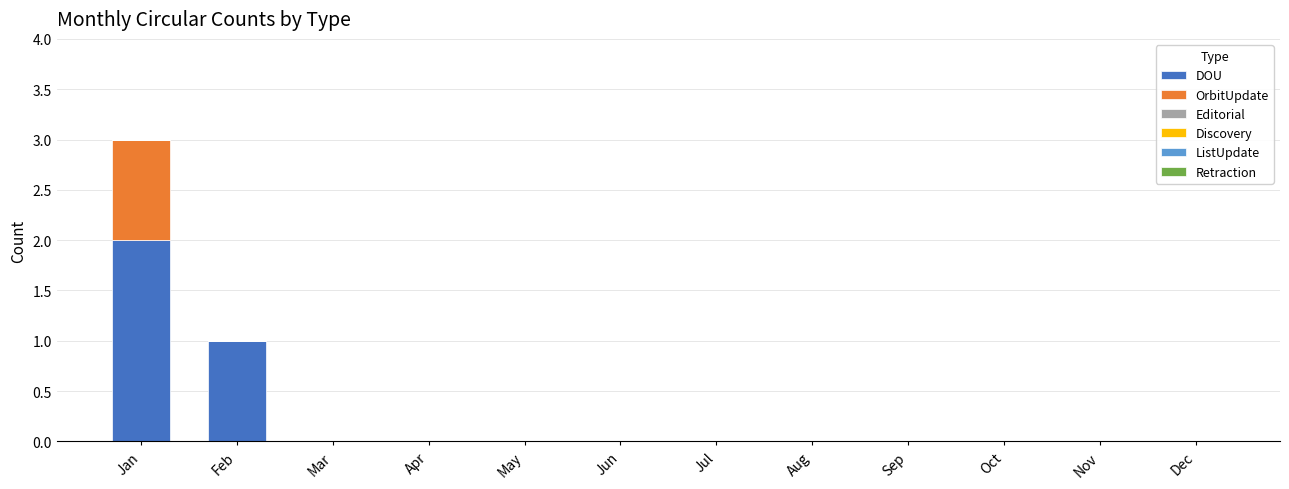

Reading left to right, what are the values for DOU?

Jan=2	Feb=1	Mar=0	Apr=0	May=0	Jun=0	Jul=0	Aug=0	Sep=0	Oct=0	Nov=0	Dec=0